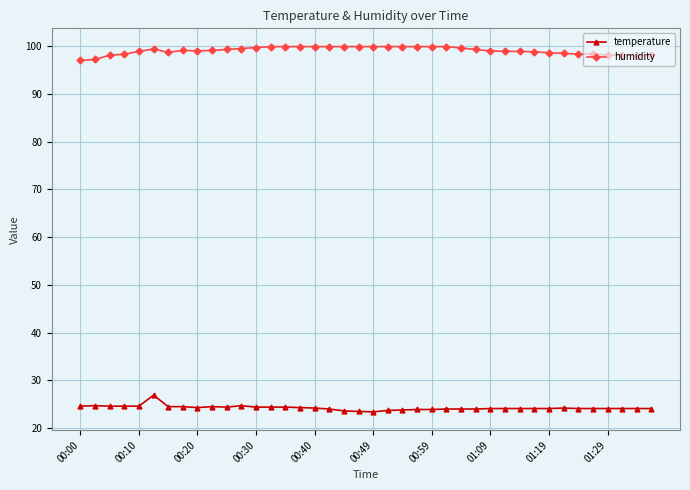

True or false: humidity has more than 2 points higher than both neighbors.

True